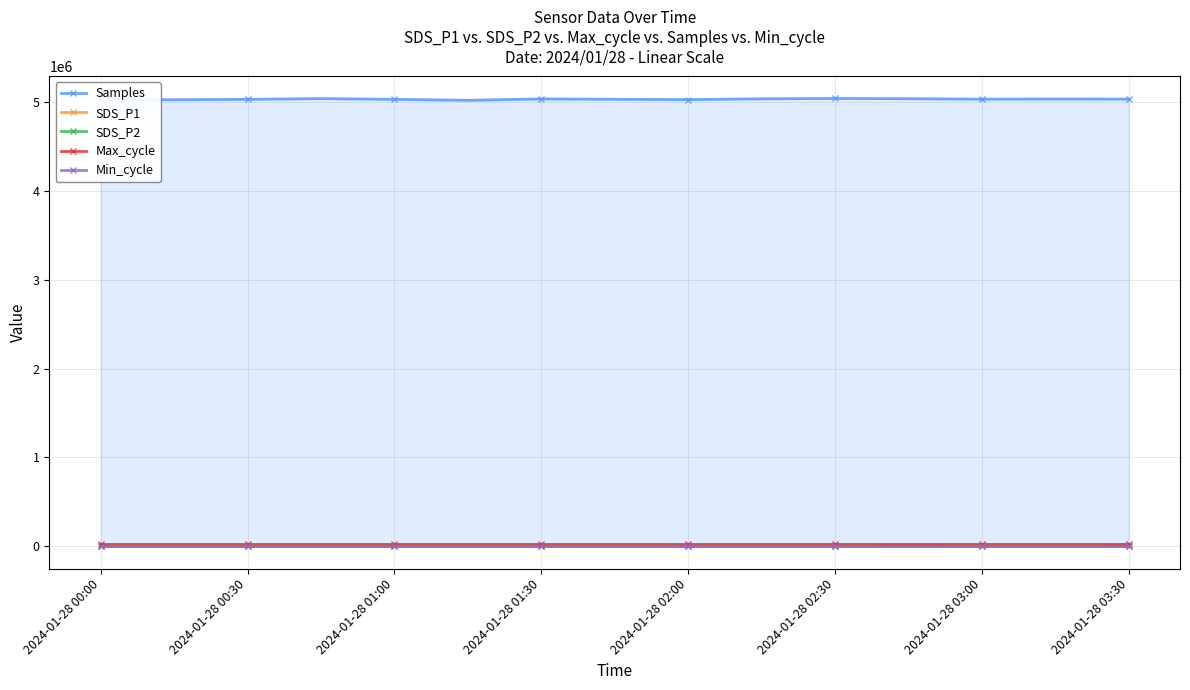

What are all the series names shown in the legend?

Samples, SDS_P1, SDS_P2, Max_cycle, Min_cycle